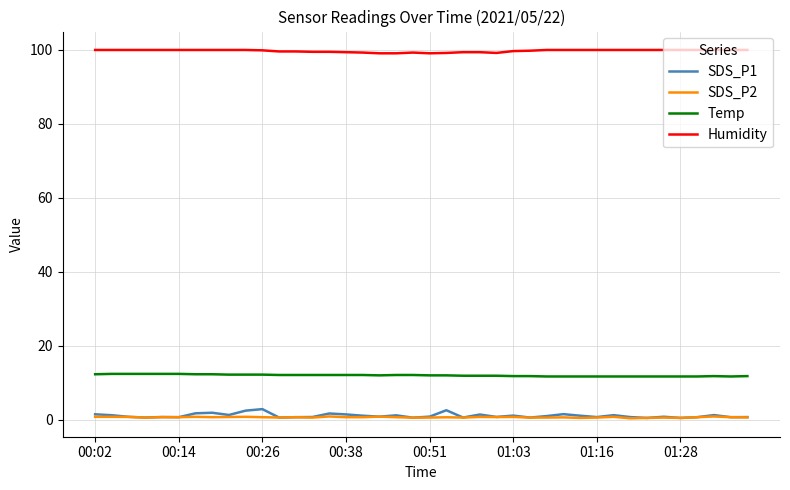

What is the lowest value of the Temp series?

11.7